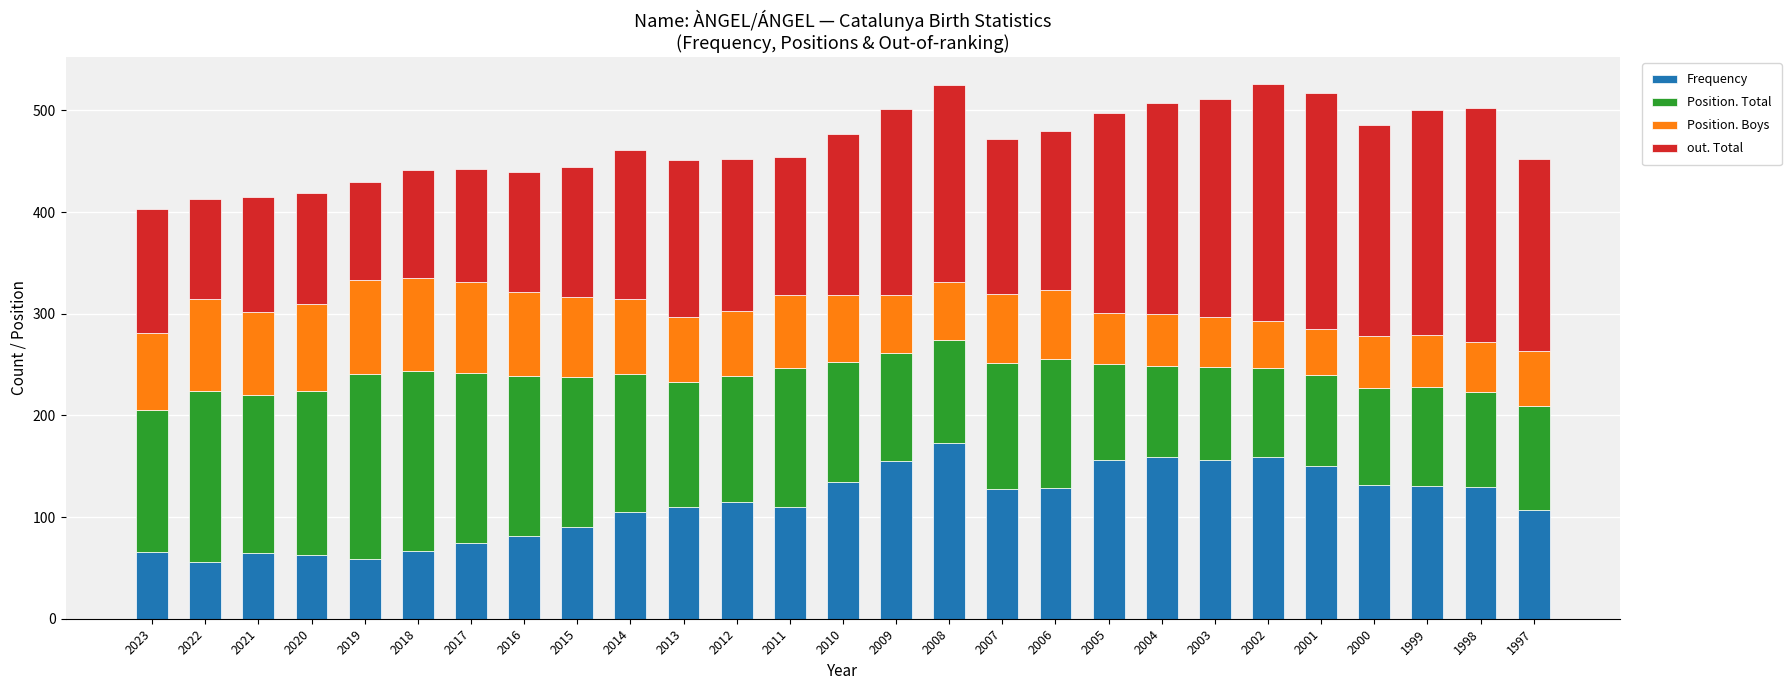

What is the highest value of the Frequency series?

173